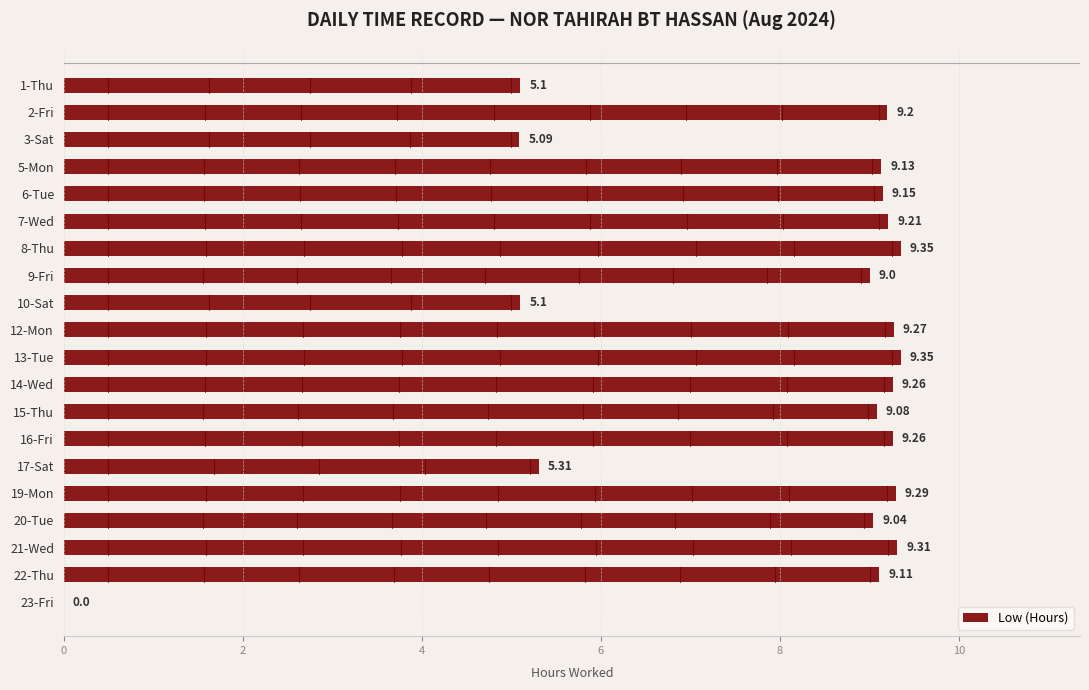

How many positive values are there?

19